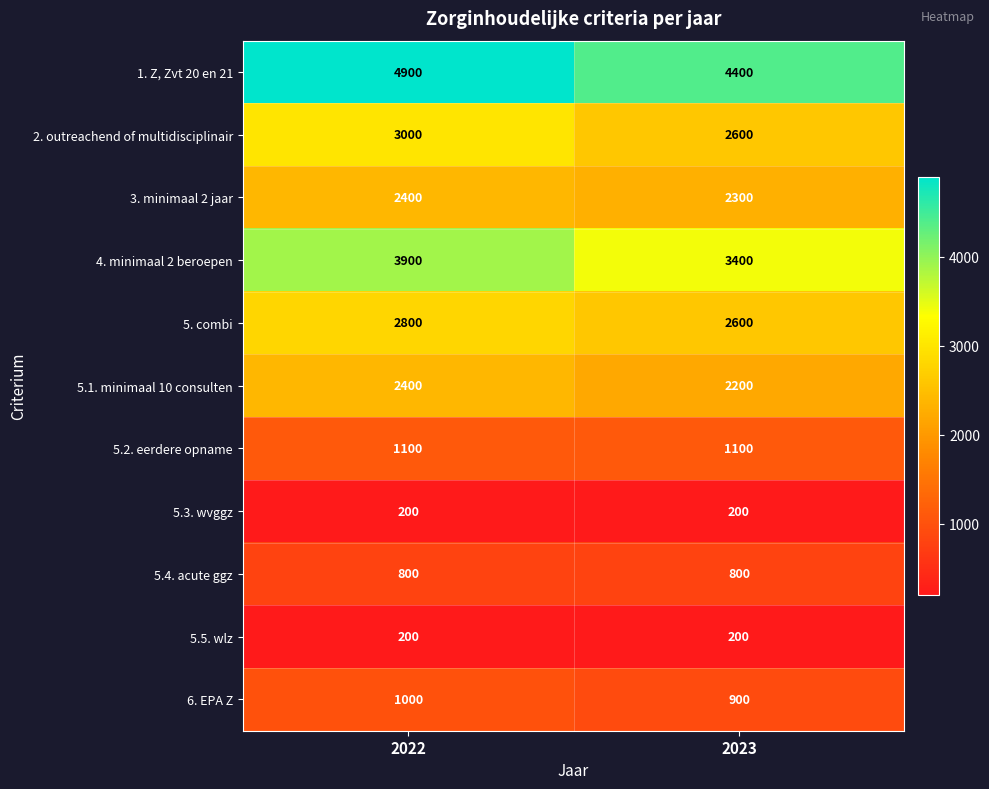

Reading right to left, list all the values displayed in this chart.

1. Z, Zvt 20 en 21: 4400	4900
2. outreachend of multidisciplinair: 2600	3000
3. minimaal 2 jaar: 2300	2400
4. minimaal 2 beroepen: 3400	3900
5. combi: 2600	2800
5.1. minimaal 10 consulten: 2200	2400
5.2. eerdere opname: 1100	1100
5.3. wvggz: 200	200
5.4. acute ggz: 800	800
5.5. wlz: 200	200
6. EPA Z: 900	1000